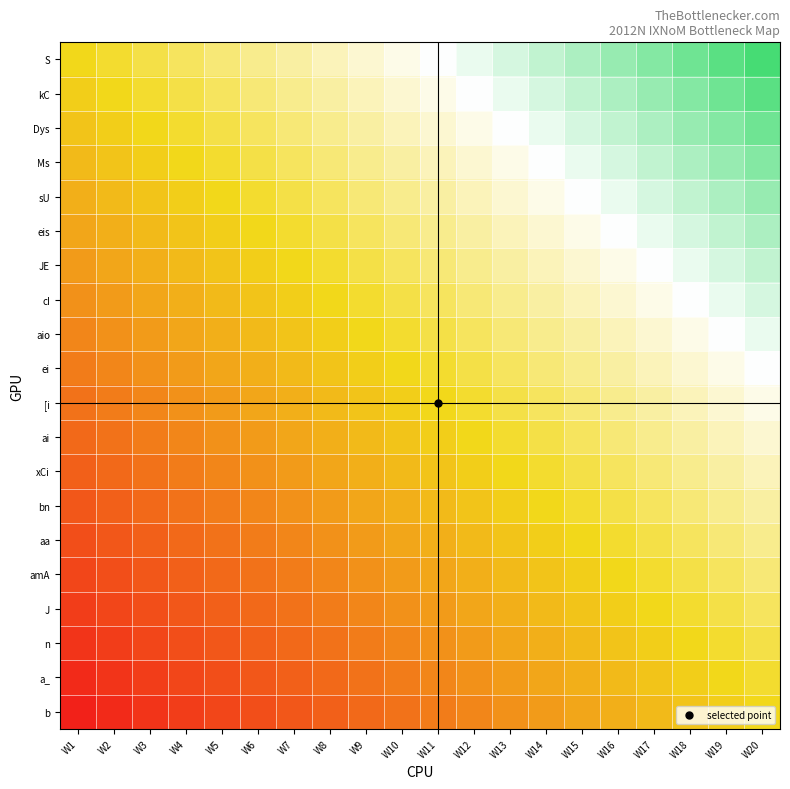

Reading right to left, transcribe all the data shown in this chart.

S: W20=0.9	W19=0.9	W18=0.8	W17=0.8	W16=0.8	W15=0.7	W14=0.7	W13=0.6	W12=0.6	W11=0.5	W10=0.5	W9=0.4	W8=0.3	W7=0.3	W6=0.2	W5=0.2	W4=0.1	W3=0.1	W2=0.1	W1=0.0
kC: W20=0.9	W19=0.8	W18=0.8	W17=0.8	W16=0.7	W15=0.7	W14=0.6	W13=0.6	W12=0.5	W11=0.5	W10=0.4	W9=0.3	W8=0.3	W7=0.2	W6=0.2	W5=0.1	W4=0.1	W3=0.1	W2=0.0	W1=-0.1
Dys: W20=0.8	W19=0.8	W18=0.8	W17=0.7	W16=0.7	W15=0.6	W14=0.6	W13=0.5	W12=0.5	W11=0.4	W10=0.3	W9=0.3	W8=0.2	W7=0.2	W6=0.1	W5=0.1	W4=0.1	W3=0.0	W2=-0.1	W1=-0.1
Ms: W20=0.8	W19=0.8	W18=0.7	W17=0.7	W16=0.6	W15=0.6	W14=0.5	W13=0.5	W12=0.4	W11=0.3	W10=0.3	W9=0.2	W8=0.2	W7=0.1	W6=0.1	W5=0.1	W4=0.0	W3=-0.1	W2=-0.1	W1=-0.1
sU: W20=0.8	W19=0.7	W18=0.7	W17=0.6	W16=0.6	W15=0.5	W14=0.5	W13=0.4	W12=0.3	W11=0.3	W10=0.2	W9=0.2	W8=0.1	W7=0.1	W6=0.1	W5=0.0	W4=-0.1	W3=-0.1	W2=-0.1	W1=-0.2
eis: W20=0.7	W19=0.7	W18=0.6	W17=0.6	W16=0.5	W15=0.5	W14=0.4	W13=0.3	W12=0.3	W11=0.2	W10=0.2	W9=0.1	W8=0.1	W7=0.1	W6=0.0	W5=-0.1	W4=-0.1	W3=-0.1	W2=-0.2	W1=-0.2
JE: W20=0.7	W19=0.6	W18=0.6	W17=0.5	W16=0.5	W15=0.4	W14=0.3	W13=0.3	W12=0.2	W11=0.2	W10=0.1	W9=0.1	W8=0.1	W7=0.0	W6=-0.1	W5=-0.1	W4=-0.1	W3=-0.2	W2=-0.2	W1=-0.3
cI: W20=0.6	W19=0.6	W18=0.5	W17=0.5	W16=0.4	W15=0.3	W14=0.3	W13=0.2	W12=0.2	W11=0.1	W10=0.1	W9=0.1	W8=0.0	W7=-0.1	W6=-0.1	W5=-0.1	W4=-0.2	W3=-0.2	W2=-0.3	W1=-0.3
aio: W20=0.6	W19=0.5	W18=0.5	W17=0.4	W16=0.3	W15=0.3	W14=0.2	W13=0.2	W12=0.1	W11=0.1	W10=0.1	W9=0.0	W8=-0.1	W7=-0.1	W6=-0.1	W5=-0.2	W4=-0.2	W3=-0.3	W2=-0.3	W1=-0.4
ei: W20=0.5	W19=0.5	W18=0.4	W17=0.3	W16=0.3	W15=0.2	W14=0.2	W13=0.1	W12=0.1	W11=0.1	W10=0.0	W9=-0.1	W8=-0.1	W7=-0.1	W6=-0.2	W5=-0.2	W4=-0.3	W3=-0.3	W2=-0.4	W1=-0.5
[i: W20=0.5	W19=0.4	W18=0.3	W17=0.3	W16=0.2	W15=0.2	W14=0.1	W13=0.1	W12=0.1	W11=0.0	W10=-0.1	W9=-0.1	W8=-0.1	W7=-0.2	W6=-0.2	W5=-0.3	W4=-0.3	W3=-0.4	W2=-0.5	W1=-0.5
ai: W20=0.4	W19=0.3	W18=0.3	W17=0.2	W16=0.2	W15=0.1	W14=0.1	W13=0.1	W12=0.0	W11=-0.1	W10=-0.1	W9=-0.1	W8=-0.2	W7=-0.2	W6=-0.3	W5=-0.3	W4=-0.4	W3=-0.5	W2=-0.5	W1=-0.6
xCi: W20=0.3	W19=0.3	W18=0.2	W17=0.2	W16=0.1	W15=0.1	W14=0.1	W13=0.0	W12=-0.1	W11=-0.1	W10=-0.1	W9=-0.2	W8=-0.2	W7=-0.3	W6=-0.3	W5=-0.4	W4=-0.5	W3=-0.5	W2=-0.6	W1=-0.6
bn: W20=0.3	W19=0.2	W18=0.2	W17=0.1	W16=0.1	W15=0.1	W14=0.0	W13=-0.1	W12=-0.1	W11=-0.1	W10=-0.2	W9=-0.2	W8=-0.3	W7=-0.3	W6=-0.4	W5=-0.5	W4=-0.5	W3=-0.6	W2=-0.6	W1=-0.7
aa: W20=0.2	W19=0.2	W18=0.1	W17=0.1	W16=0.1	W15=0.0	W14=-0.1	W13=-0.1	W12=-0.1	W11=-0.2	W10=-0.2	W9=-0.3	W8=-0.3	W7=-0.4	W6=-0.5	W5=-0.5	W4=-0.6	W3=-0.6	W2=-0.7	W1=-0.7
amA: W20=0.2	W19=0.1	W18=0.1	W17=0.1	W16=0.0	W15=-0.1	W14=-0.1	W13=-0.1	W12=-0.2	W11=-0.2	W10=-0.3	W9=-0.3	W8=-0.4	W7=-0.5	W6=-0.5	W5=-0.6	W4=-0.6	W3=-0.7	W2=-0.7	W1=-0.8
J: W20=0.1	W19=0.1	W18=0.1	W17=0.0	W16=-0.1	W15=-0.1	W14=-0.1	W13=-0.2	W12=-0.2	W11=-0.3	W10=-0.3	W9=-0.4	W8=-0.5	W7=-0.5	W6=-0.6	W5=-0.6	W4=-0.7	W3=-0.7	W2=-0.8	W1=-0.8
n: W20=0.1	W19=0.1	W18=0.0	W17=-0.1	W16=-0.1	W15=-0.1	W14=-0.2	W13=-0.2	W12=-0.3	W11=-0.3	W10=-0.4	W9=-0.5	W8=-0.5	W7=-0.6	W6=-0.6	W5=-0.7	W4=-0.7	W3=-0.8	W2=-0.8	W1=-0.8
a_: W20=0.1	W19=0.0	W18=-0.1	W17=-0.1	W16=-0.1	W15=-0.2	W14=-0.2	W13=-0.3	W12=-0.3	W11=-0.4	W10=-0.5	W9=-0.5	W8=-0.6	W7=-0.6	W6=-0.7	W5=-0.7	W4=-0.8	W3=-0.8	W2=-0.8	W1=-0.9
b: W20=0.0	W19=-0.1	W18=-0.1	W17=-0.1	W16=-0.2	W15=-0.2	W14=-0.3	W13=-0.3	W12=-0.4	W11=-0.5	W10=-0.5	W9=-0.6	W8=-0.6	W7=-0.7	W6=-0.7	W5=-0.8	W4=-0.8	W3=-0.8	W2=-0.9	W1=-0.9